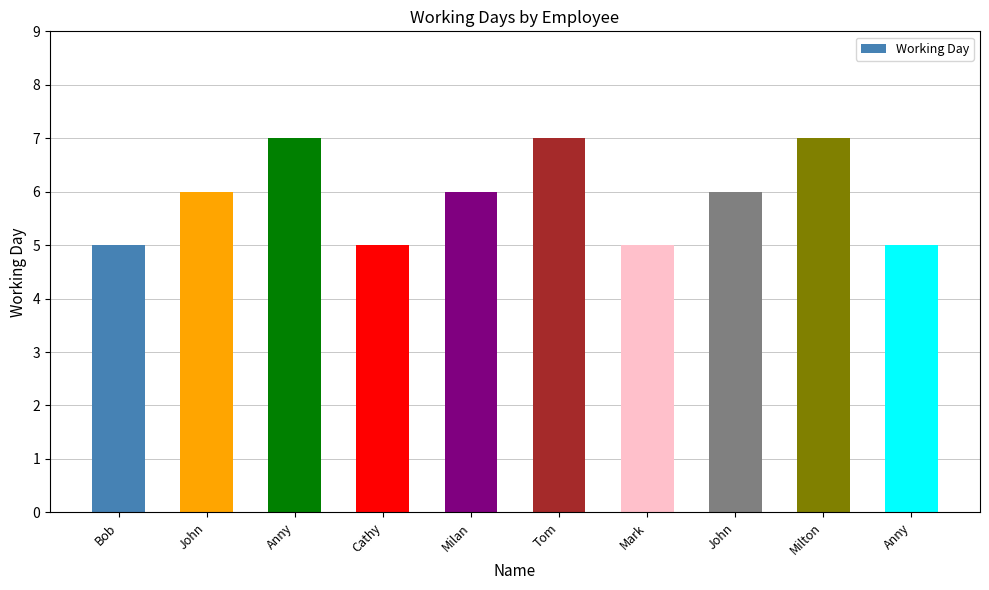

Reading right to left, transcribe all the data shown in this chart.

5	7	6	5	7	6	5	7	6	5